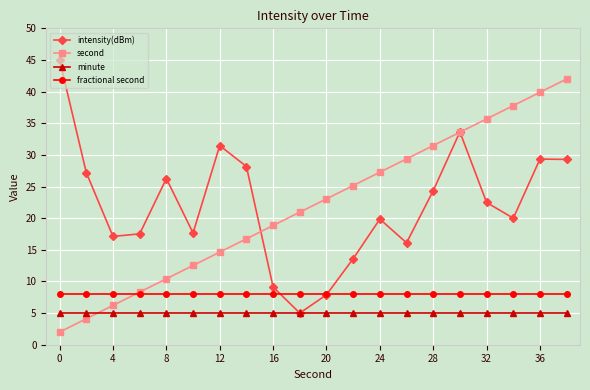

After their last crossing, which series has the higher values: fractional second or intensity(dBm)?

intensity(dBm)